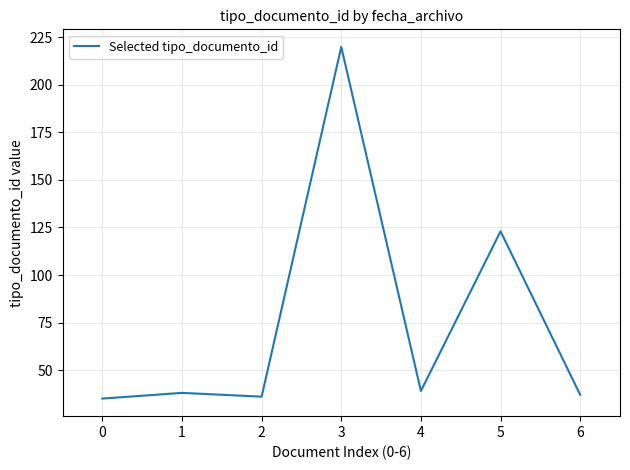

Does the chart display data point markers on the line(s)?

No